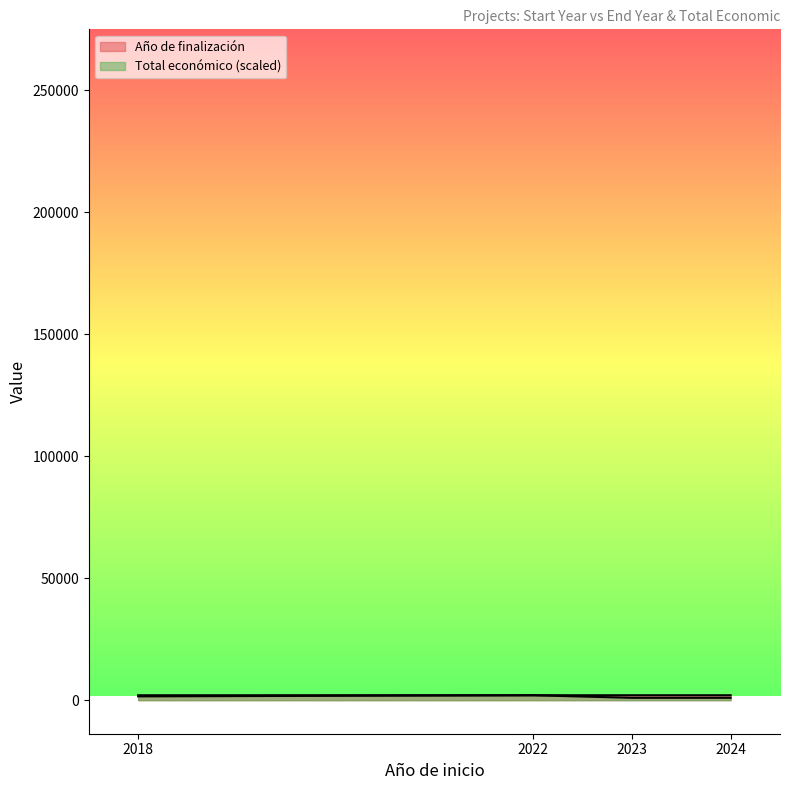

What is the difference between the maximum and second lowest values in the Año de finalización series?

1.0